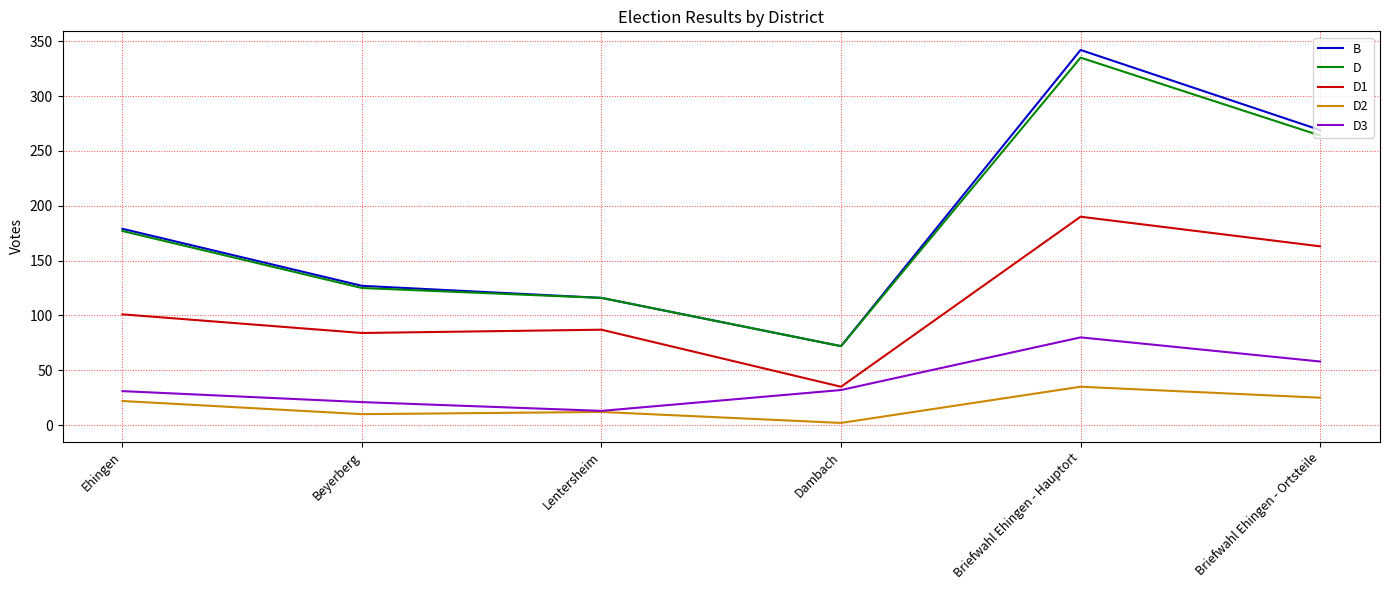

How many interior local valleys does the D3 series have?

1